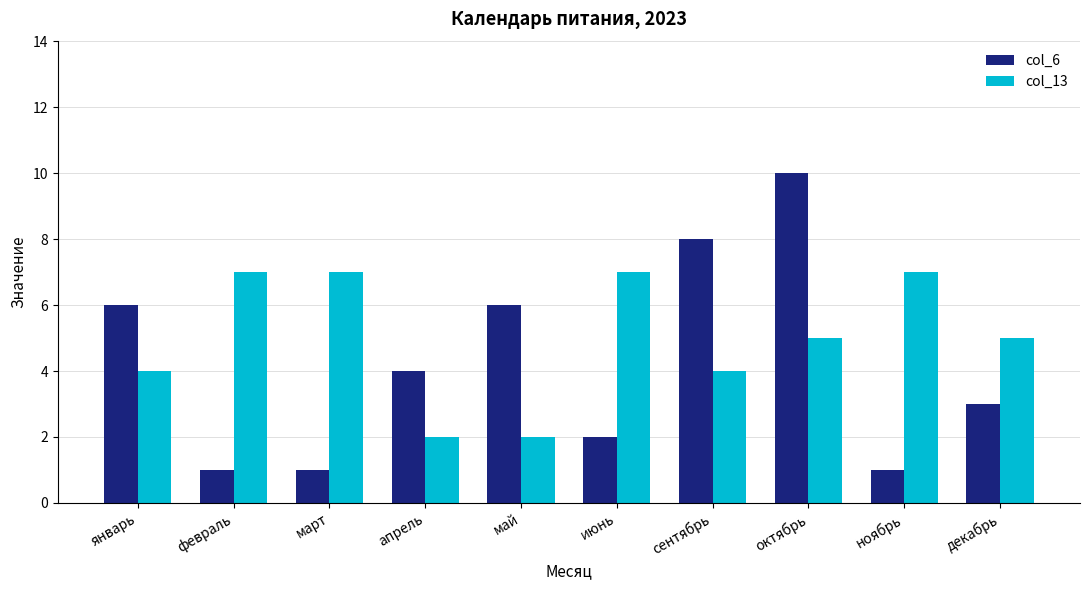

What is the sum of all col_6 values?

42